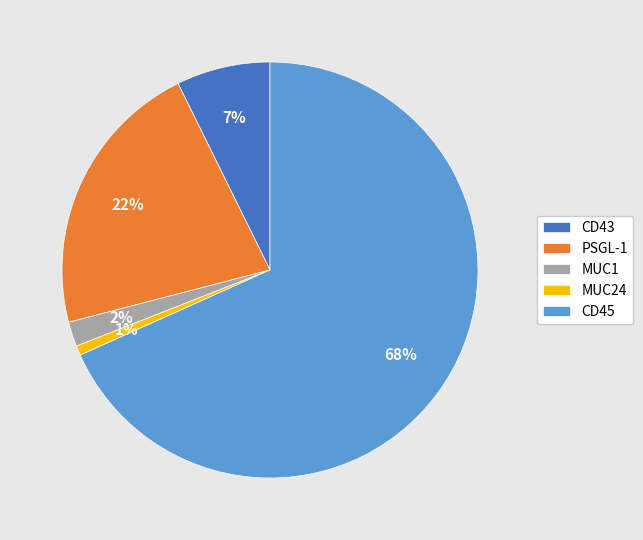

Which category has the biggest portion of the pie?

CD45